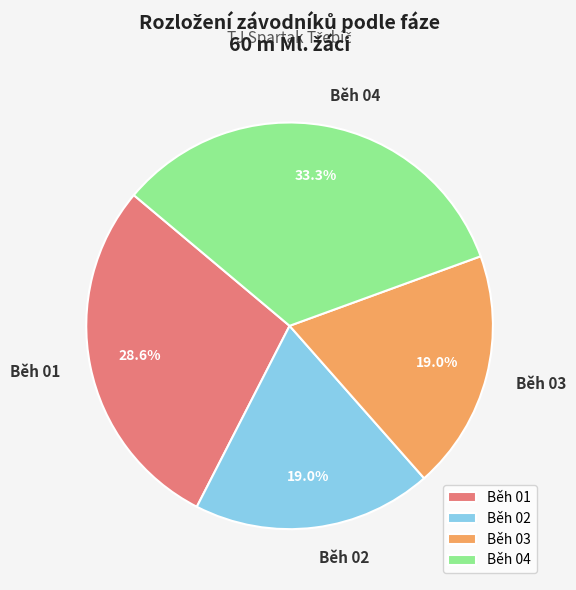

How many slices are in this pie chart?

4